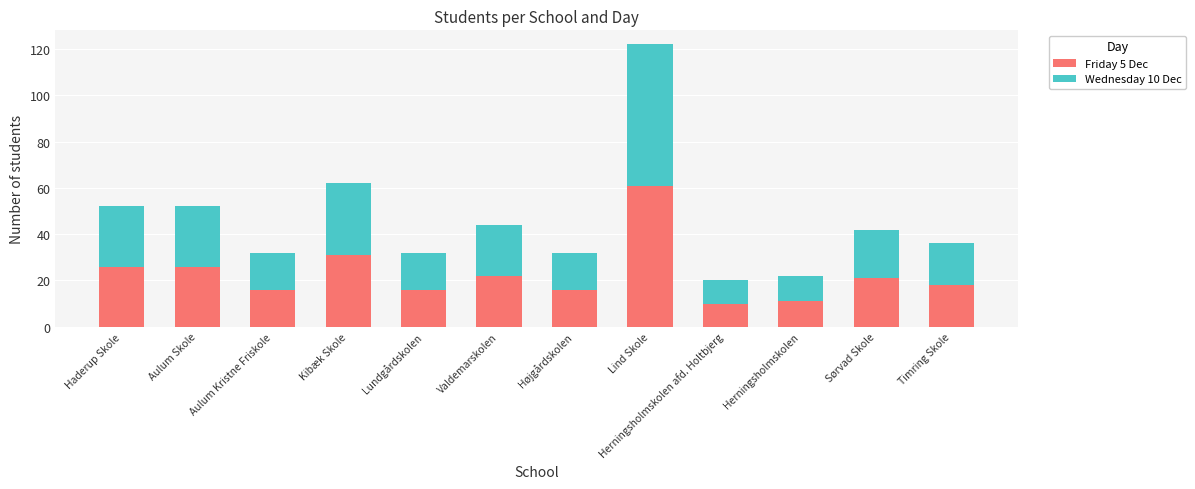

The Friday 5 Dec series shows 11 at Valdemarskolen. True or false?

False